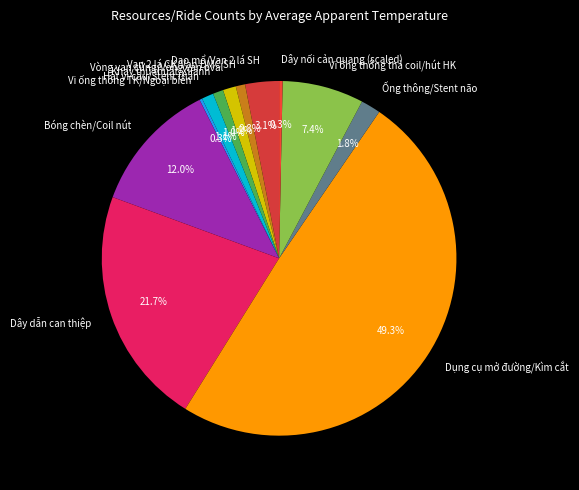

What is the largest slice in the pie chart?

Dụng cụ mở đường/Kìm cắt